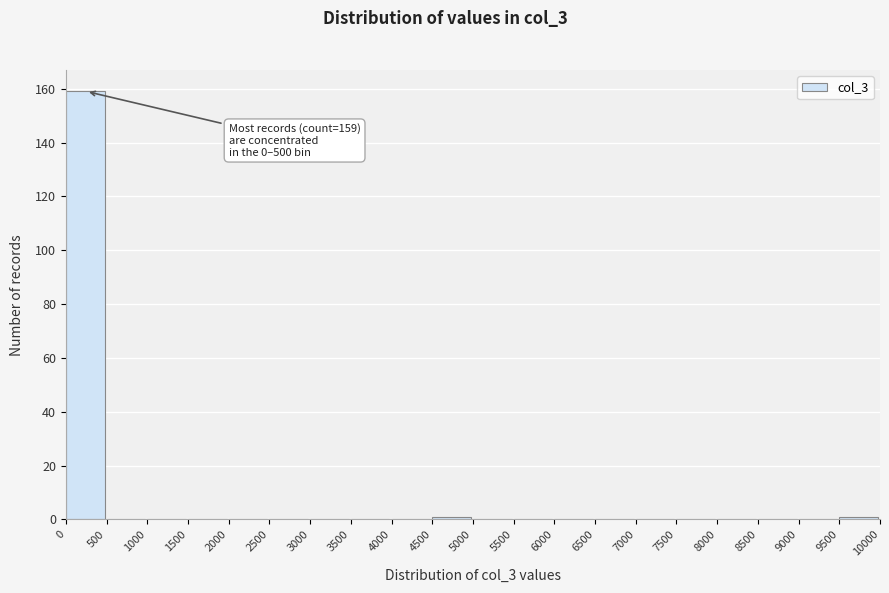

Which range on the x-axis has the tallest bar?

0 to 500